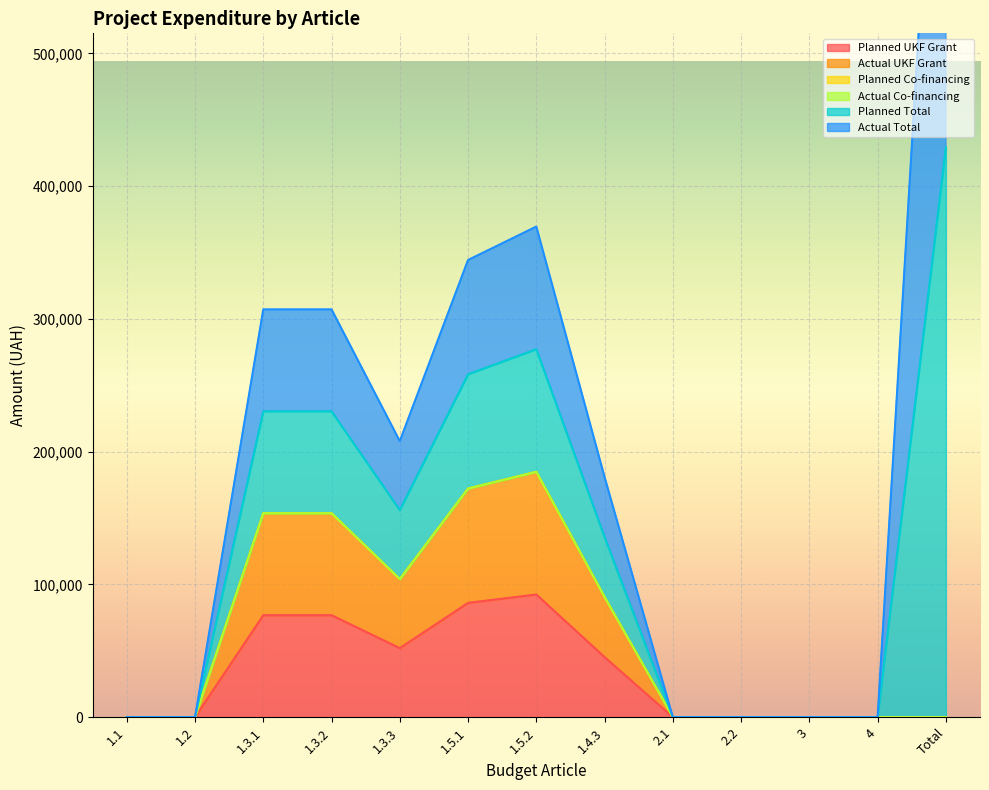

True or false: Planned Co-financing has more than 1 points higher than both neighbors.

False